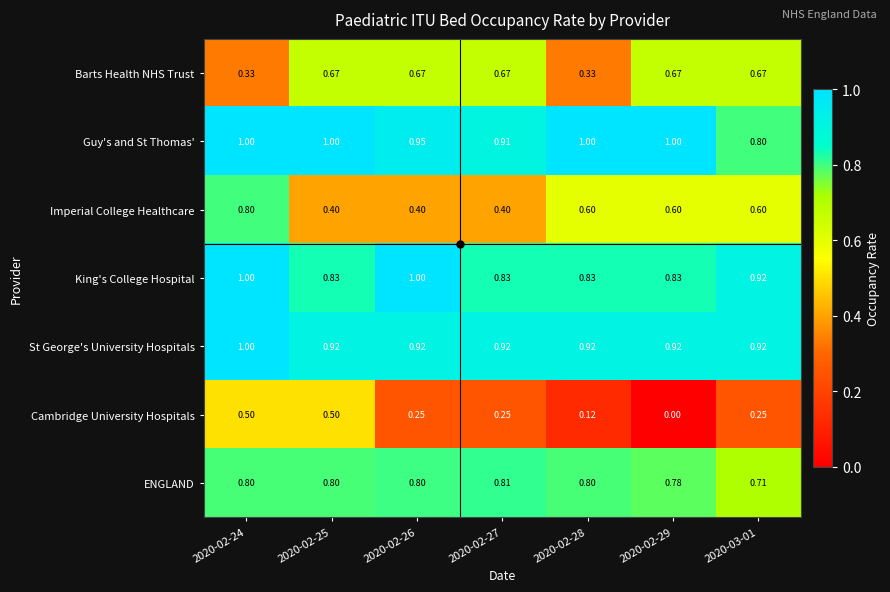

Which series has the largest total across all categories?

Guy's and St Thomas'